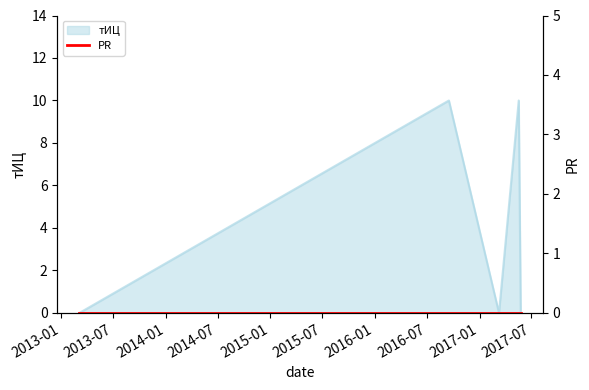

Where is the first local minimum?

2017-03-10